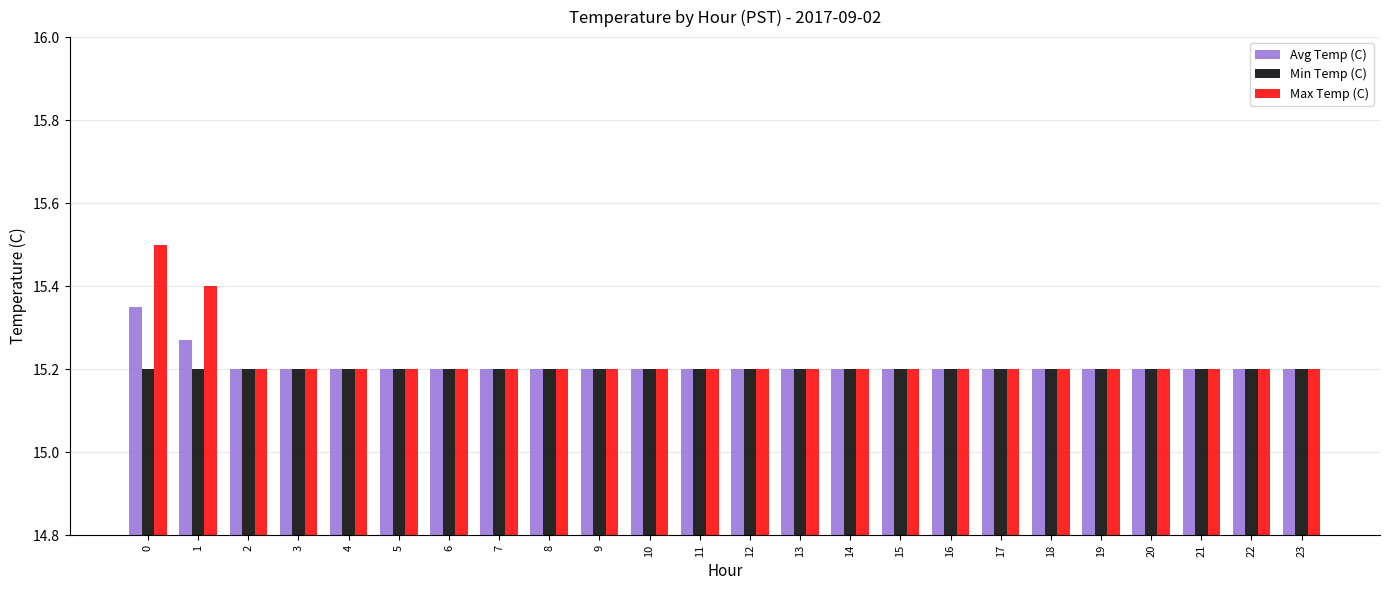

What are all the series names shown in the legend?

Avg Temp (C), Min Temp (C), Max Temp (C)